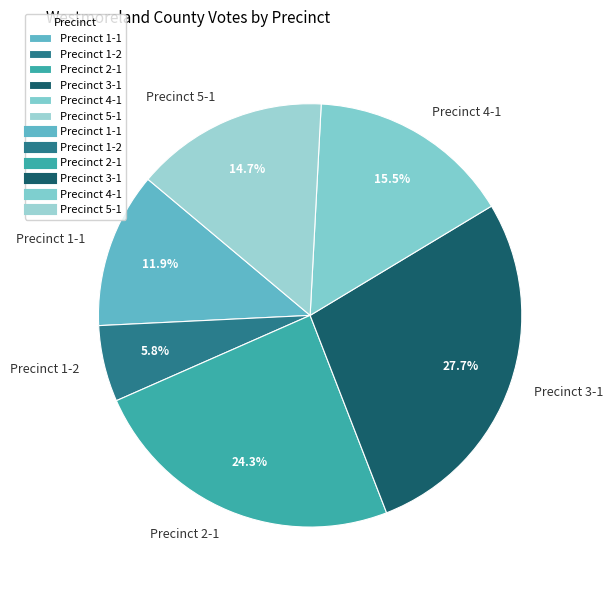

What is the ratio of the value at Precinct 2-1 to the value at Precinct 4-1?

1.6